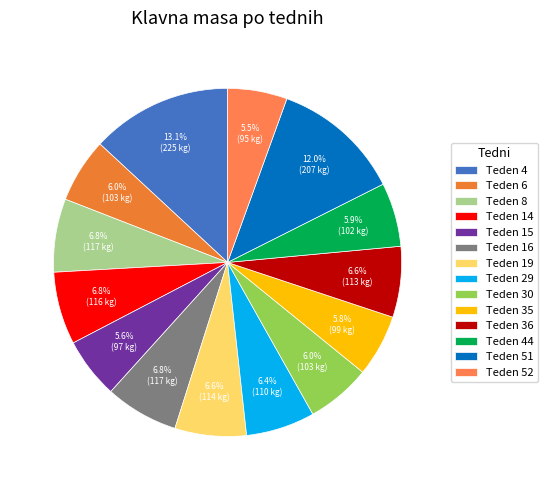

What is the largest slice in the pie chart?

Teden 4